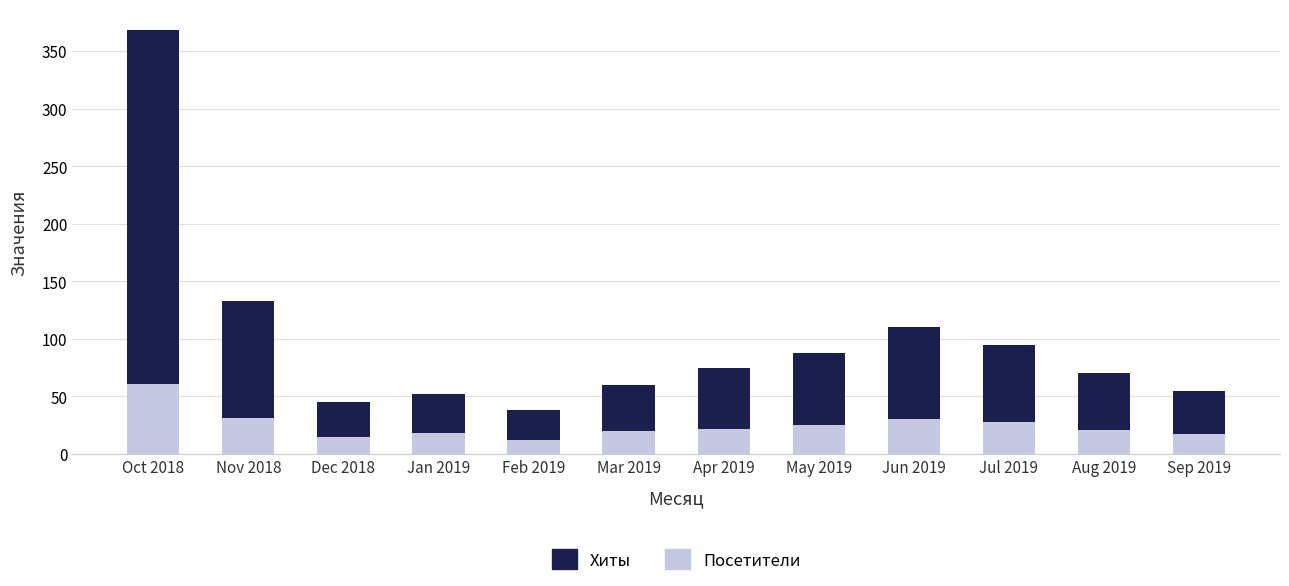

Reading left to right, what are all the values shown in this chart?

Хиты: Oct 2018=368	Nov 2018=133	Dec 2018=45	Jan 2019=52	Feb 2019=38	Mar 2019=60	Apr 2019=75	May 2019=88	Jun 2019=110	Jul 2019=95	Aug 2019=70	Sep 2019=55
Посетители: Oct 2018=61	Nov 2018=31	Dec 2018=15	Jan 2019=18	Feb 2019=12	Mar 2019=20	Apr 2019=22	May 2019=25	Jun 2019=30	Jul 2019=28	Aug 2019=21	Sep 2019=17